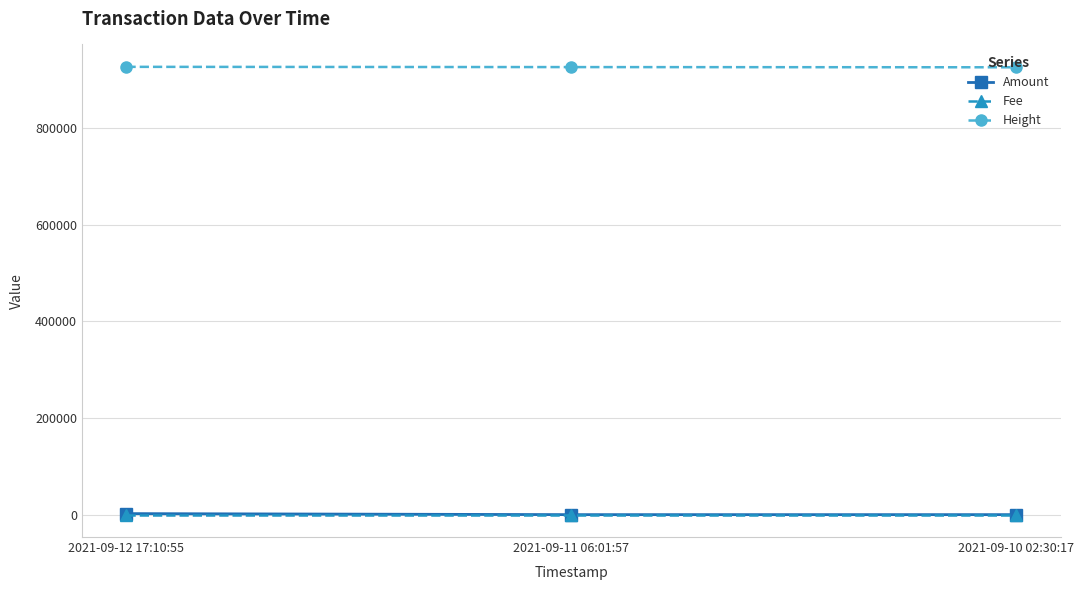

Which series has the largest total across all categories?

Height